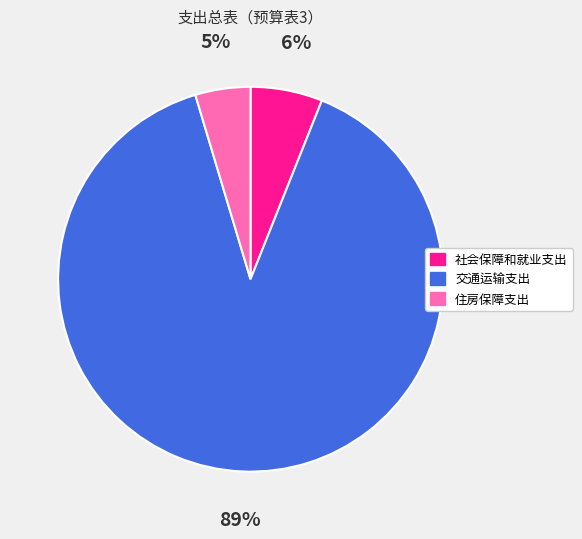

Count the number of slices in the pie.

3